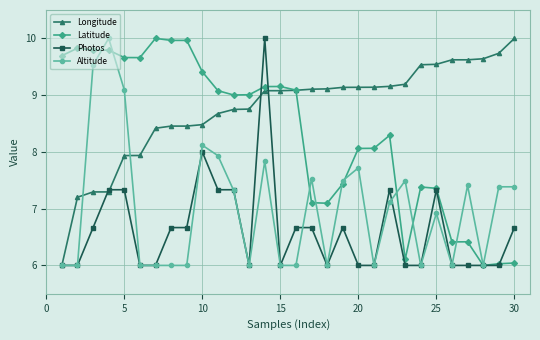

True or false: Latitude has more than 2 interior local peaks.

True